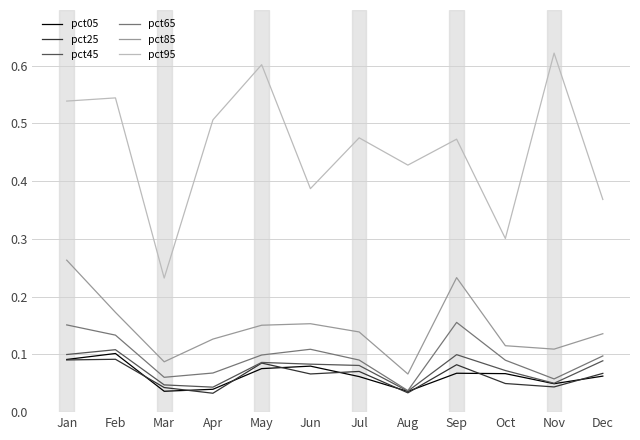

The value of pct25 at Apr is 0.1. True or false?

False